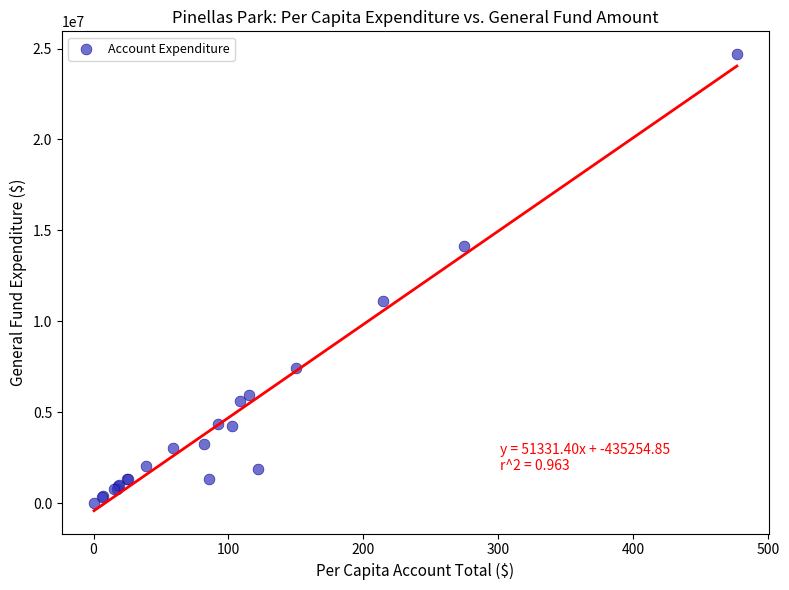

What Y value in the scatter plot is closest to 12354937?

11114284